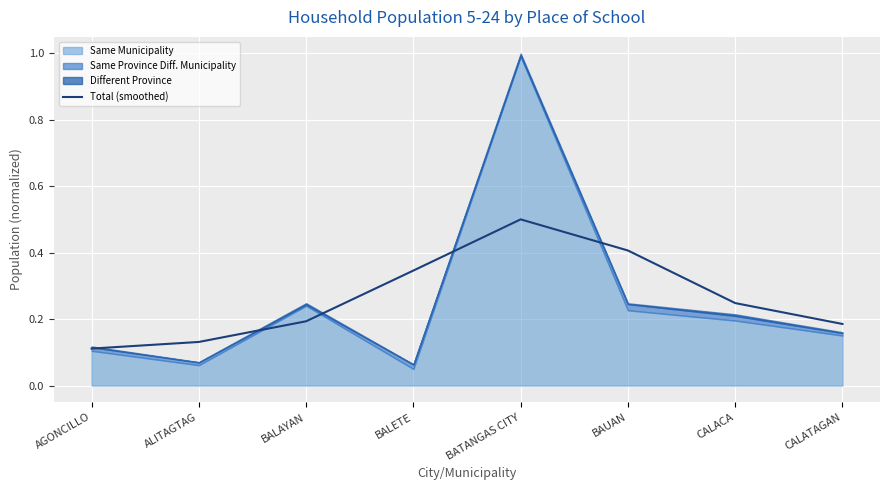

The Total (smoothed) series shows 0.5 at BATANGAS CITY. True or false?

True